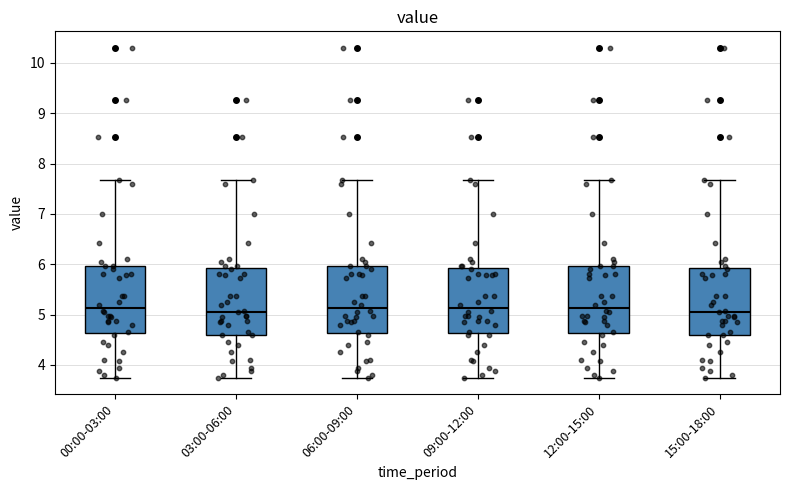

Reading left to right, read every box against the y-axis: the position of its median line, the range the box covers, and the ends of its whiskers. The values are not printed on the chart, so give them approximately, as read against the axis.

00:00-03:00: median 5.1, box 4.6 to 6.0, whiskers 3.8 to 7.7
03:00-06:00: median 5.1, box 4.6 to 5.9, whiskers 3.8 to 7.7
06:00-09:00: median 5.1, box 4.6 to 6.0, whiskers 3.8 to 7.7
09:00-12:00: median 5.1, box 4.6 to 5.9, whiskers 3.8 to 7.7
12:00-15:00: median 5.1, box 4.6 to 6.0, whiskers 3.8 to 7.7
15:00-18:00: median 5.1, box 4.6 to 5.9, whiskers 3.8 to 7.7